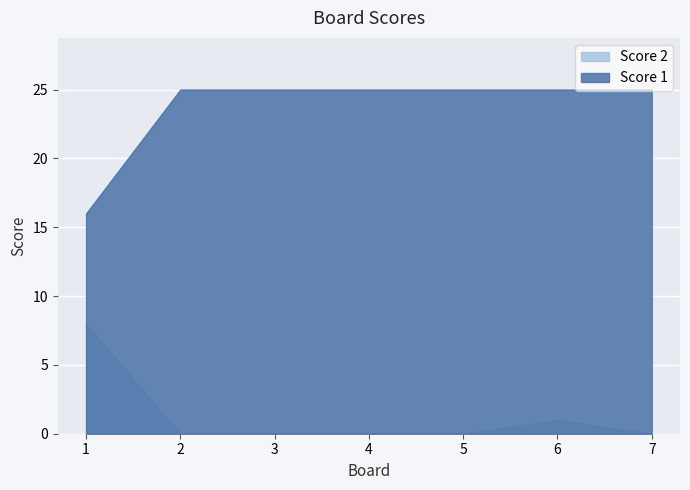

How many data points does each series have?

7